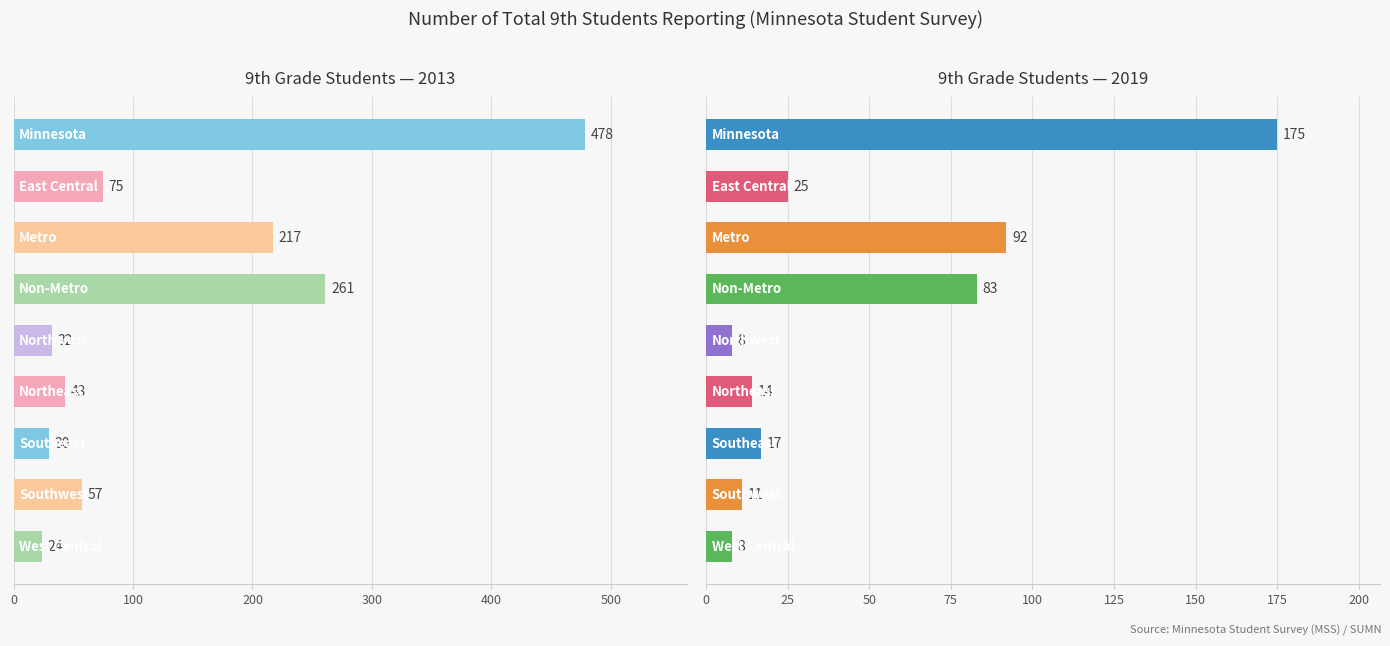

Rank the series by their average value, from lowest to highest.

2019, 2013